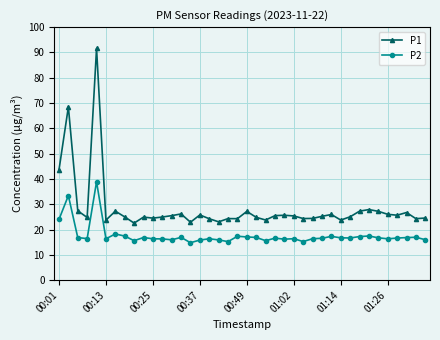

Which series has the widest spread of values?

P1